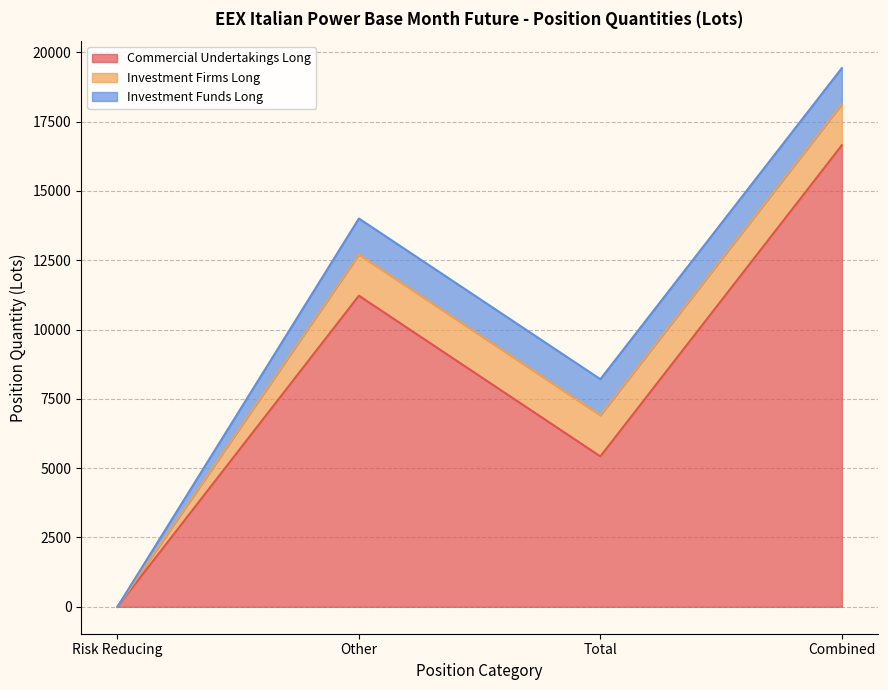

Which category has the lowest value in the Investment Funds Long series?

Risk Reducing